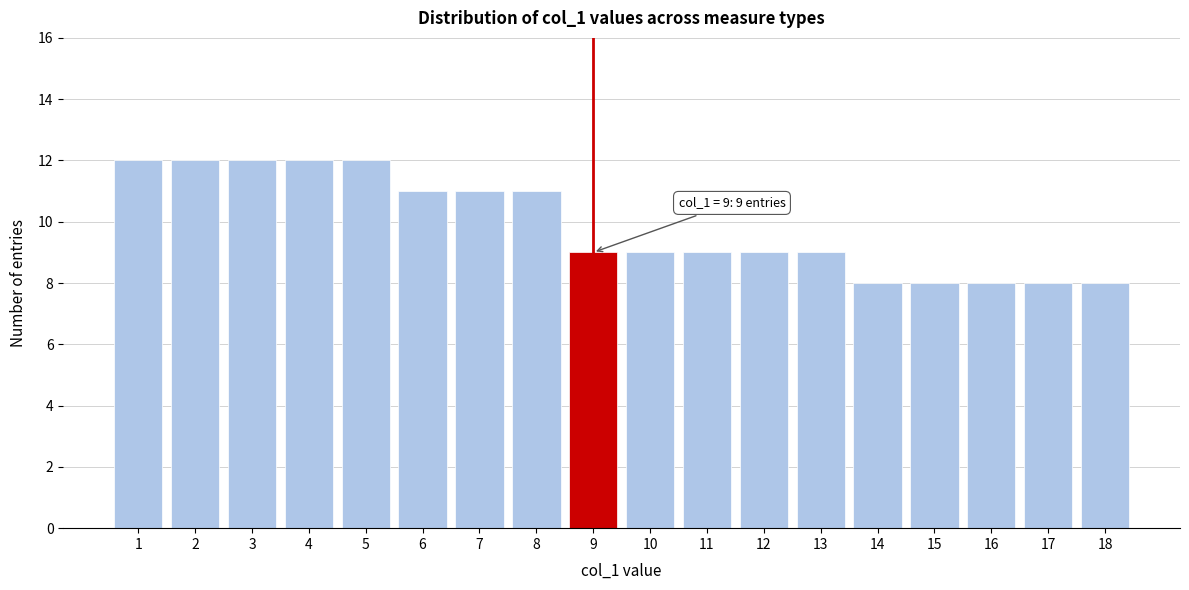

Reading right to left, extract all data points from this chart.

18=8	17=8	16=8	15=8	14=8	13=9	12=9	11=9	10=9	9=9	8=11	7=11	6=11	5=12	4=12	3=12	2=12	1=12